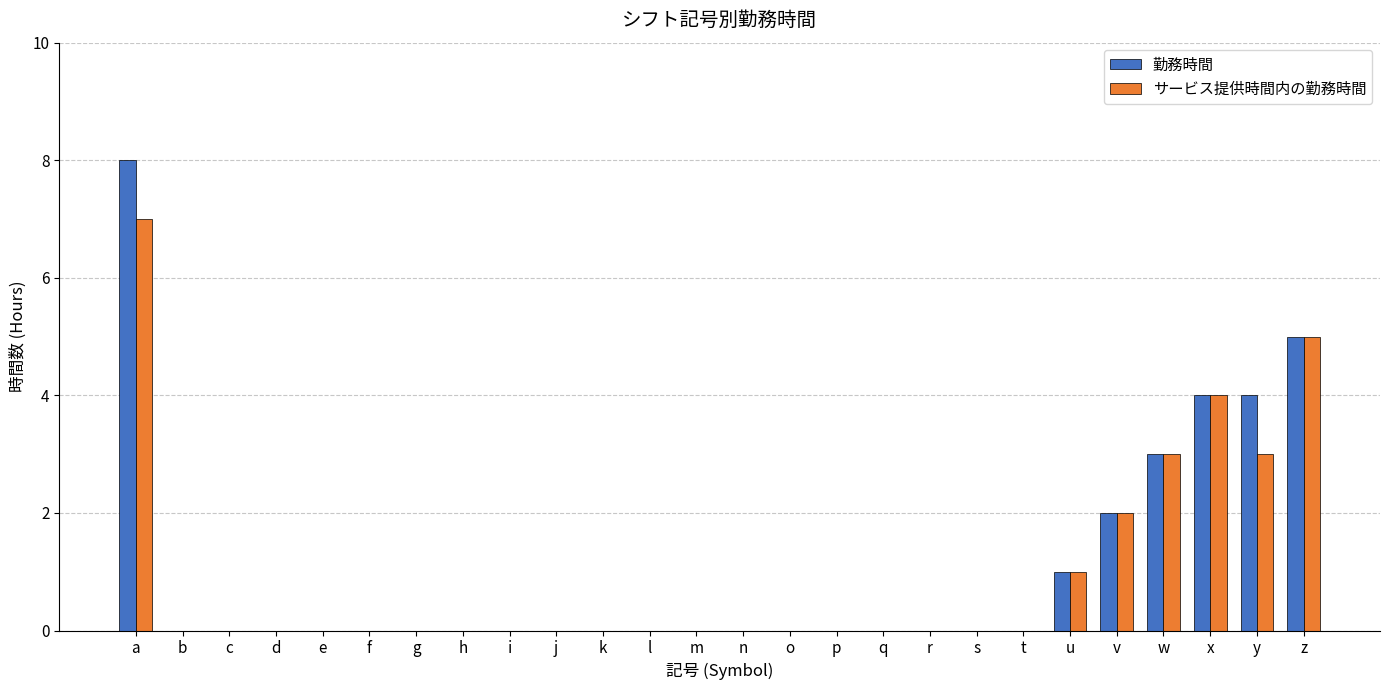

What is the total value across all series at a?

15